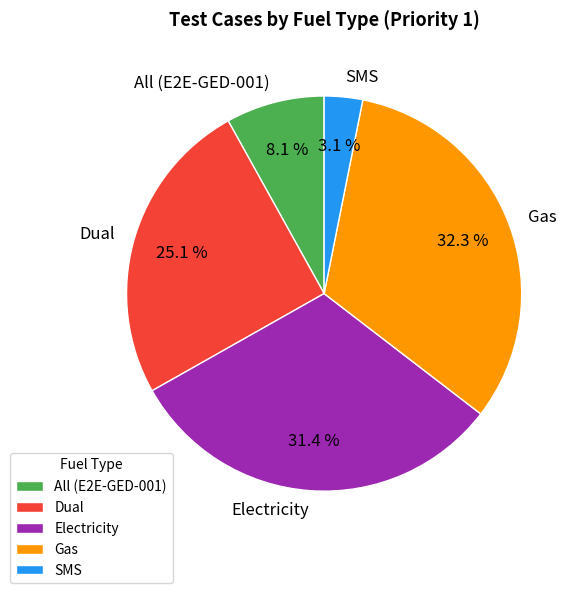

Combined, do All (E2E-GED-001) and SMS account for over 50%?

No